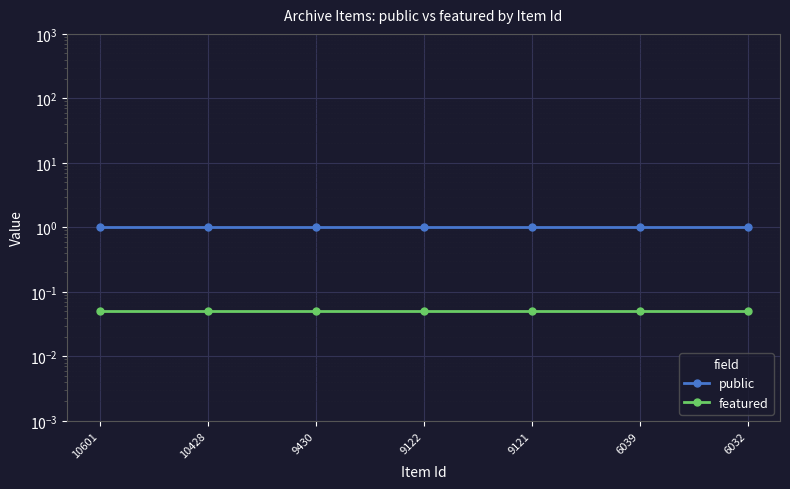

True or false: public and featured intersect in this chart.

False